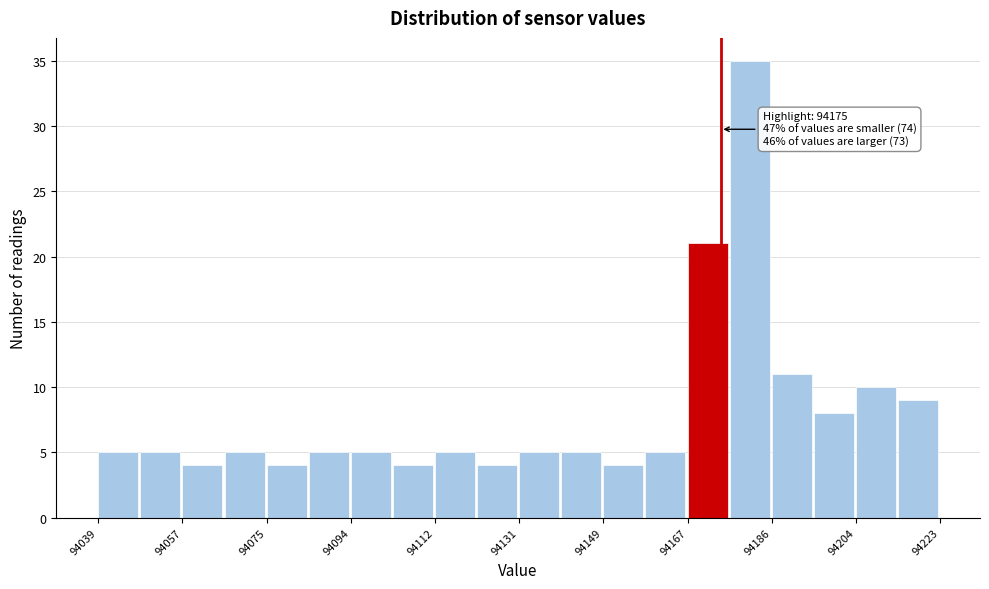

Which range on the x-axis has the tallest bar?

94177.0 to 94186.2